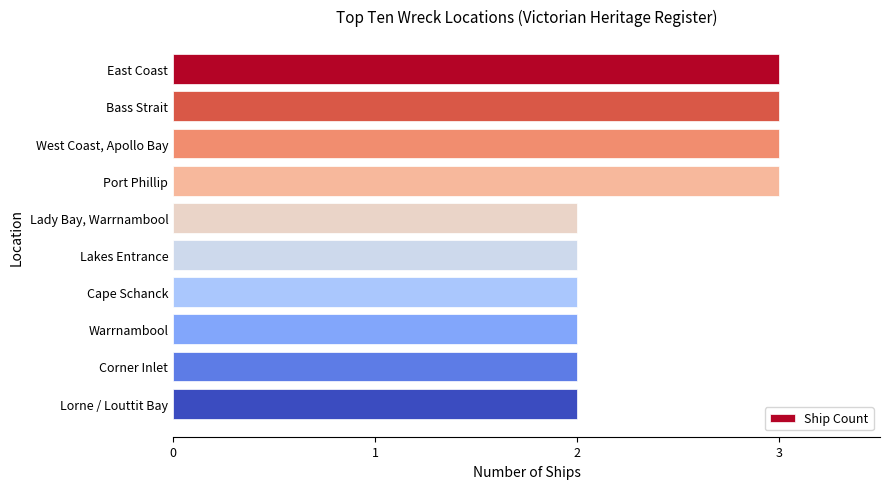

How many bars are there in total?

10